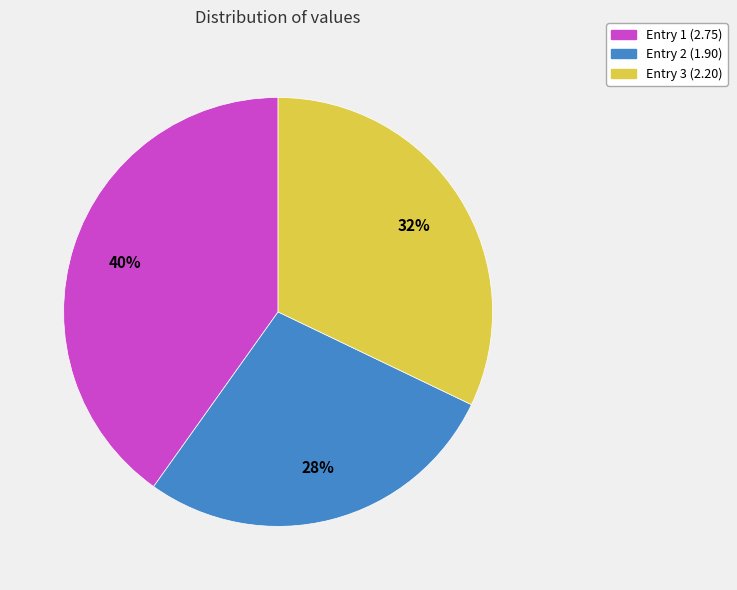

Is it true that Entry 2 (1.90) is 28% of the pie?

True